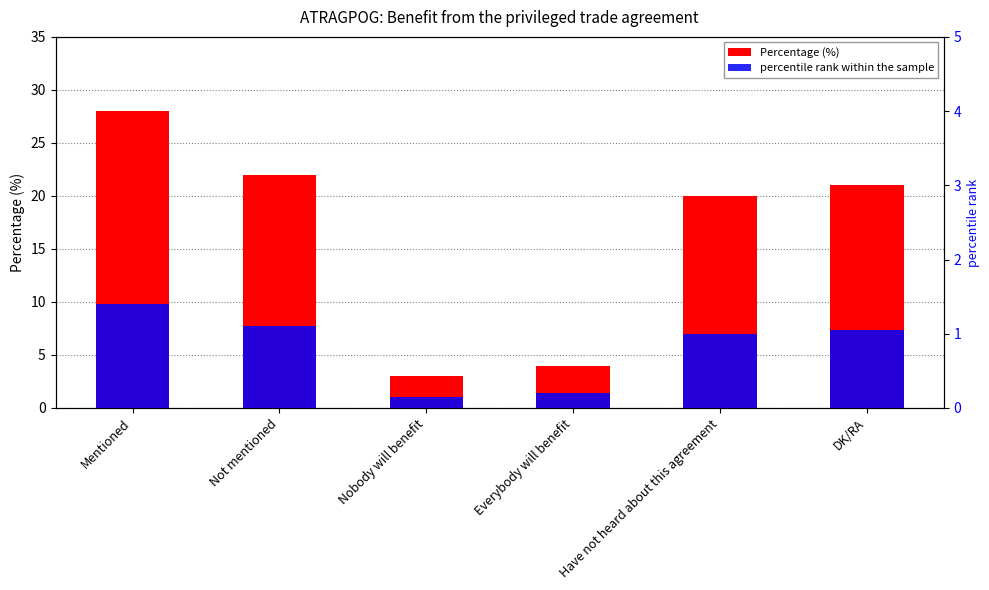

How many bars are there in total?

12